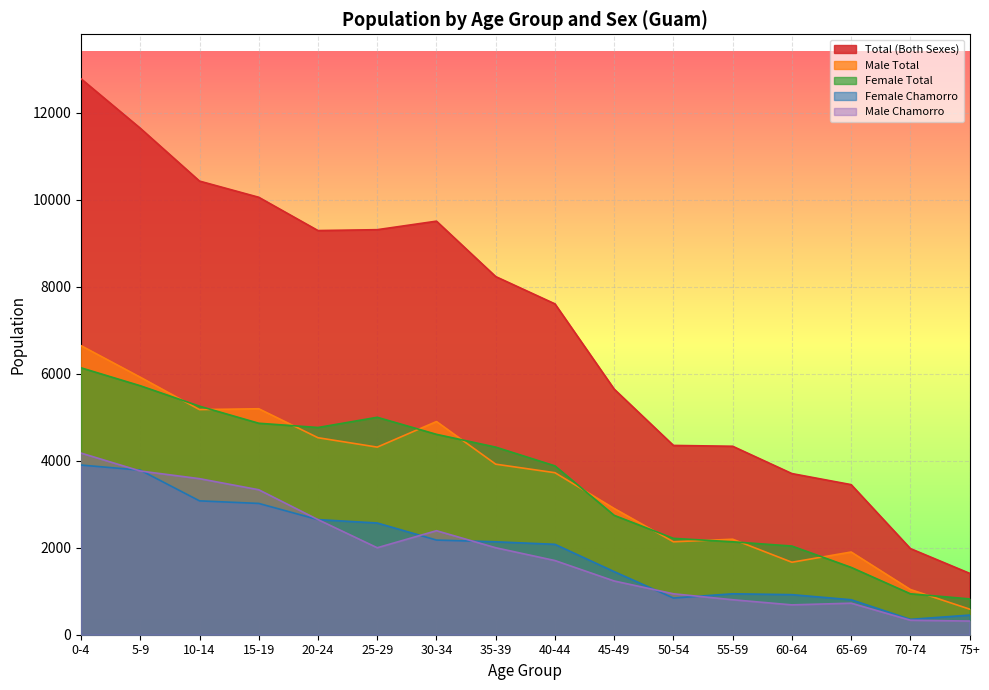

Is it true that Male Total equals 1901 at 65-69?

True